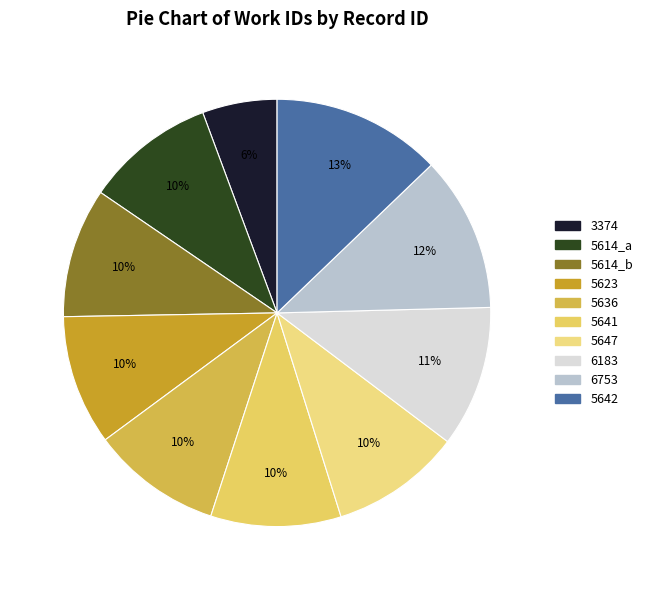

The 5641 slice represents 19% of the pie. True or false?

False